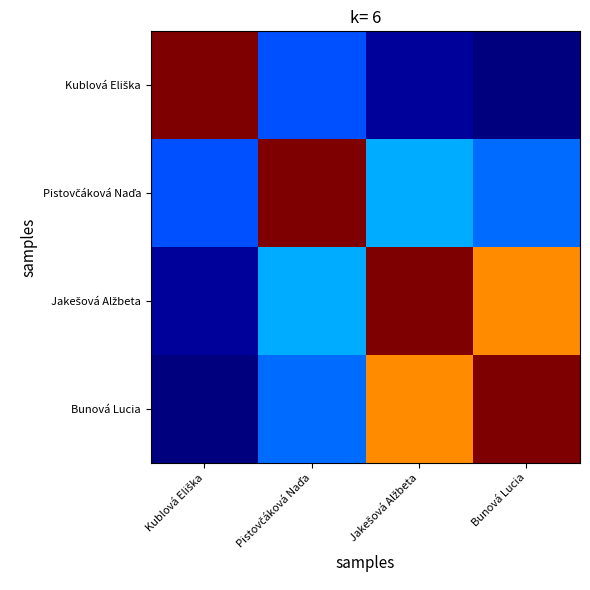

Between Bunová Lucia and Jakešová Alžbeta, which is larger?

Jakešová Alžbeta